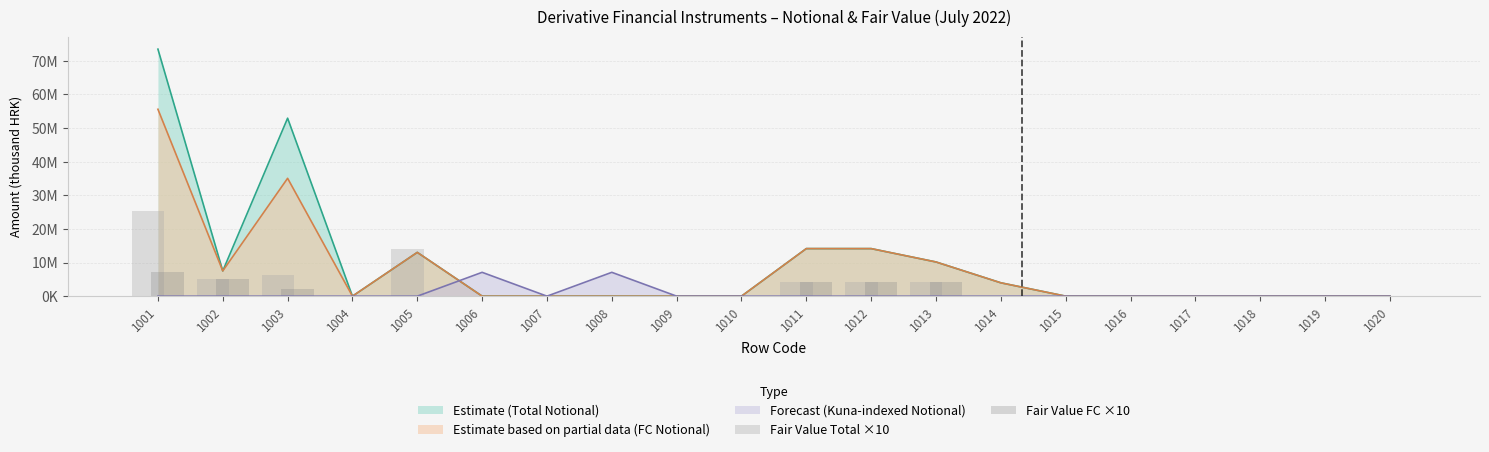

At which label does Fair Value Total ×10 first exceed 330?

1001